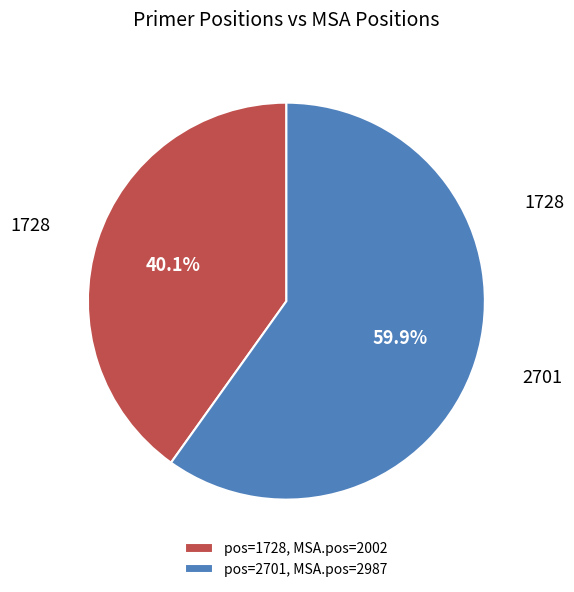

Between 2701 and 1728, which is larger?

2701